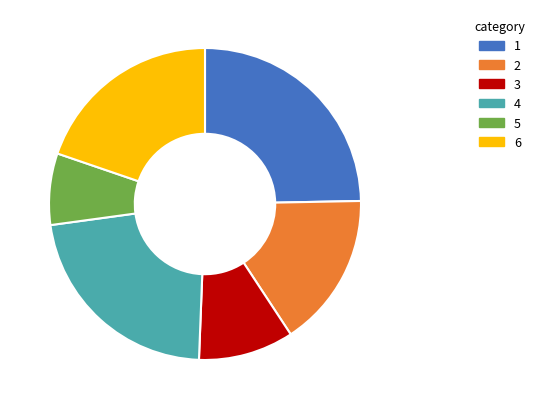

Does any single category account for the majority?

No